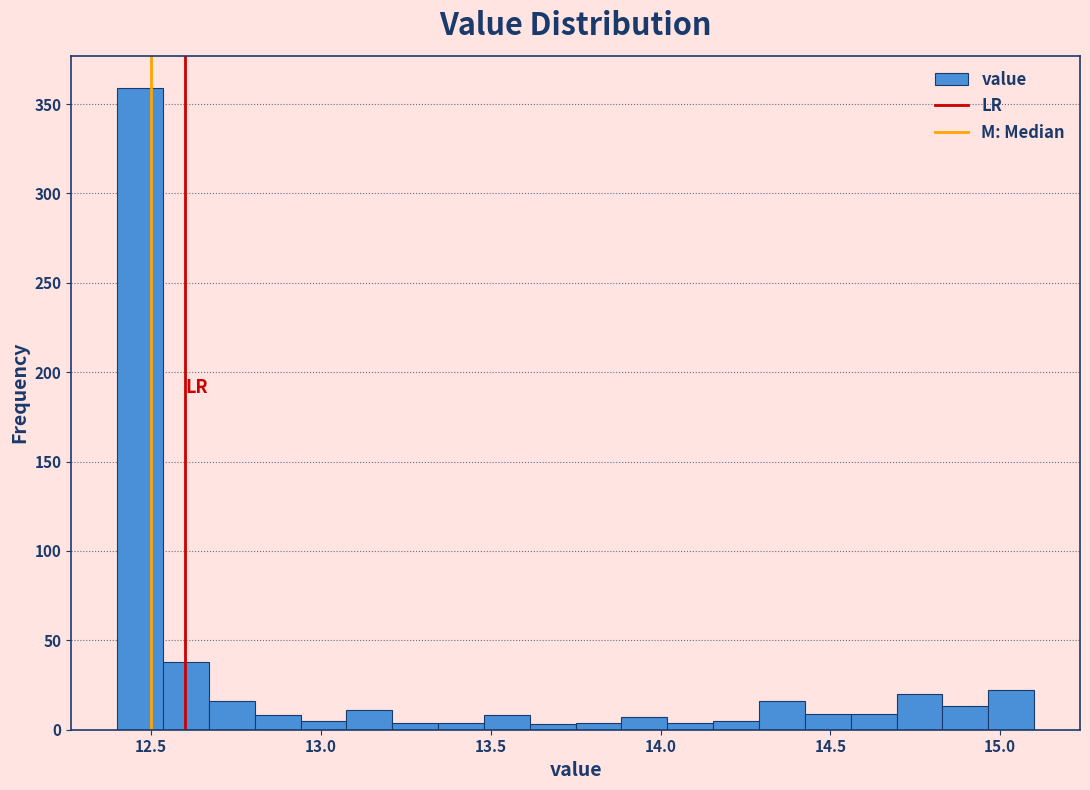

Around what value on the x-axis is the tallest bar? Give the approximate position of its centre, as read against the axis.

12.45